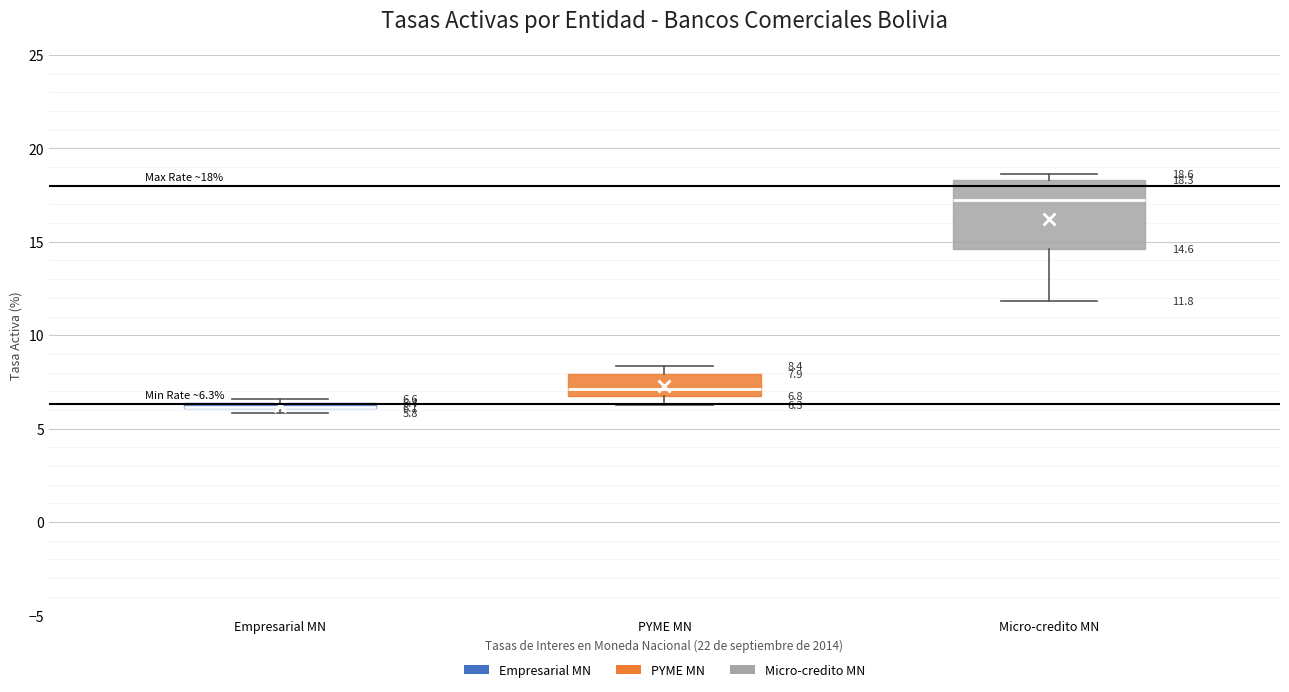

Which box is the tallest, from its lower edge to its upper edge?

Micro-credito MN